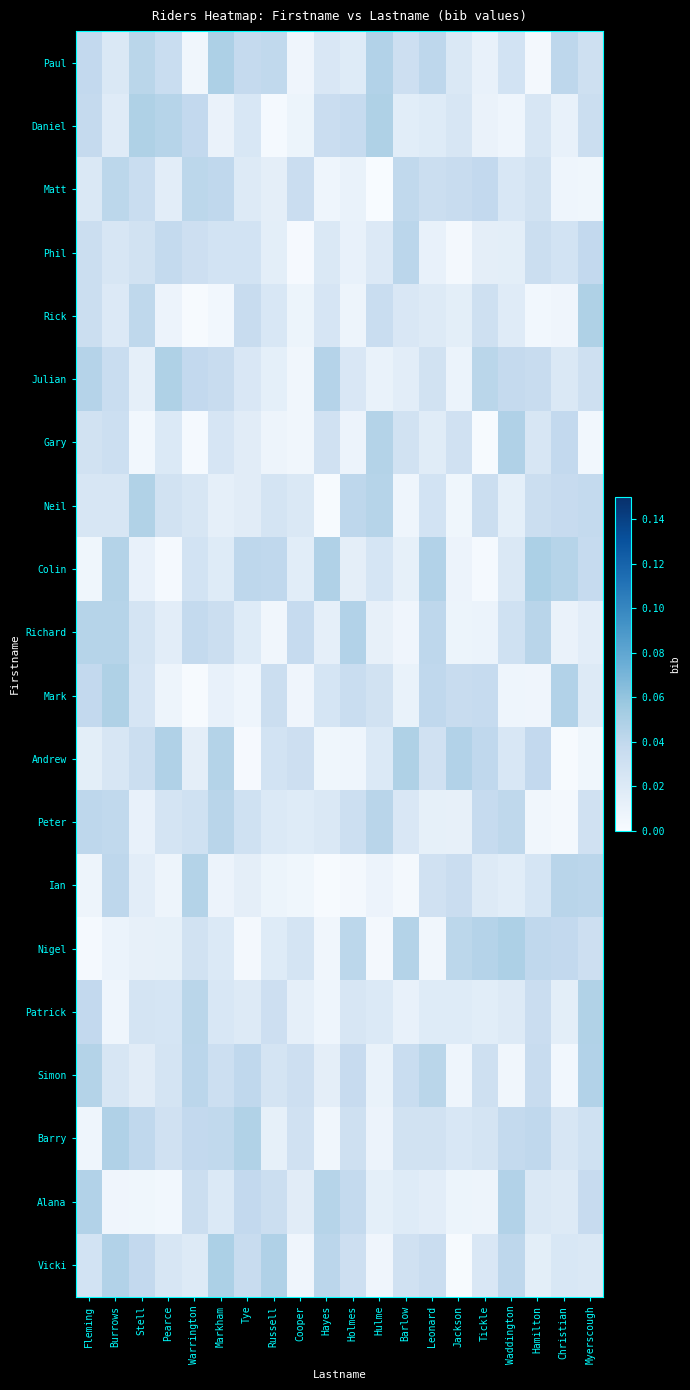

Where is Gary nearest to the value 0?

Tickle